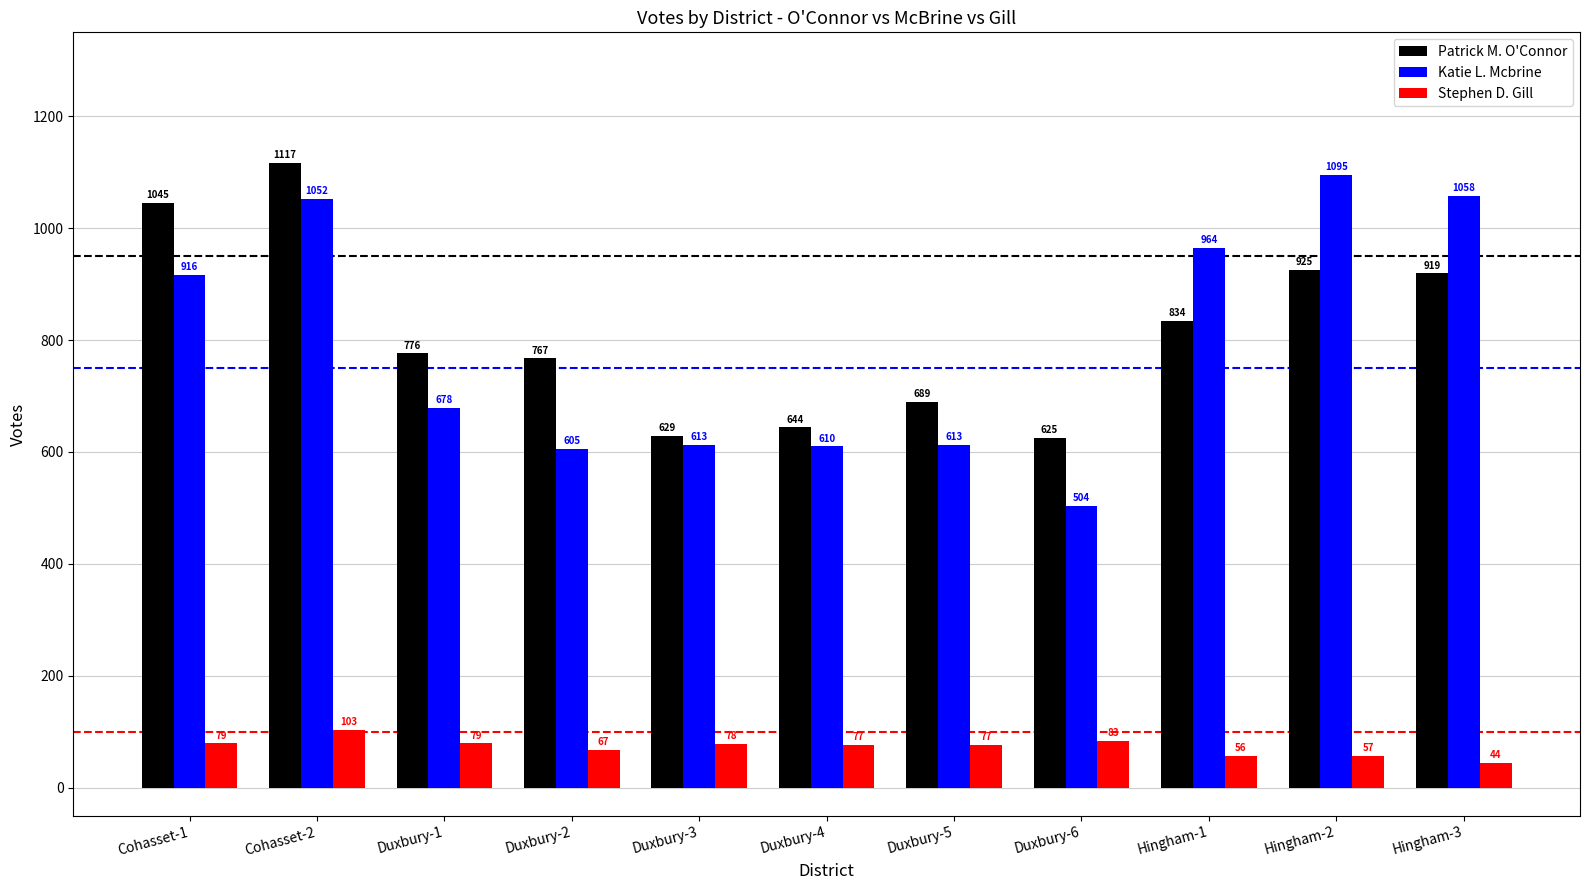

At which category does the chart reach its peak across all series?

Cohasset-2